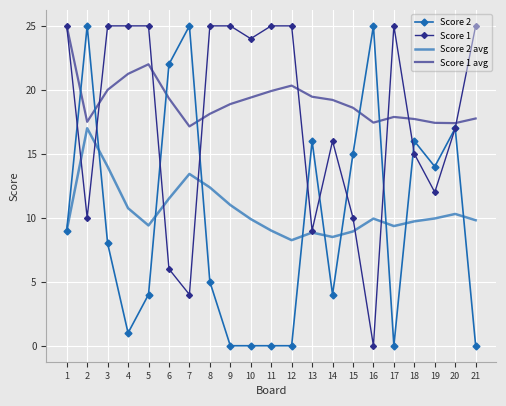

Is the value of Score 1 avg at 9 greater than the value of Score 1 at 16?

Yes